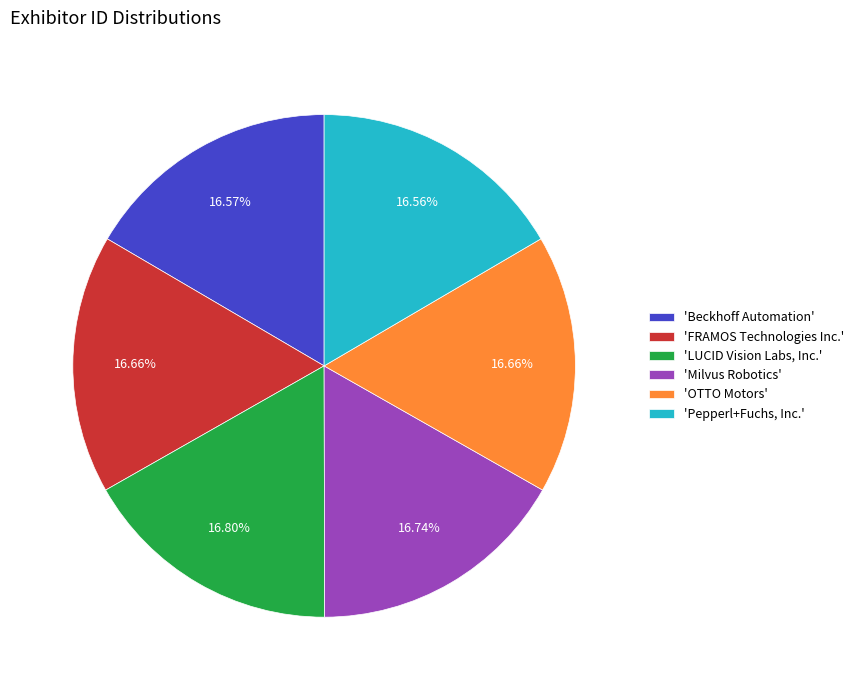

Does any single category account for the majority?

No